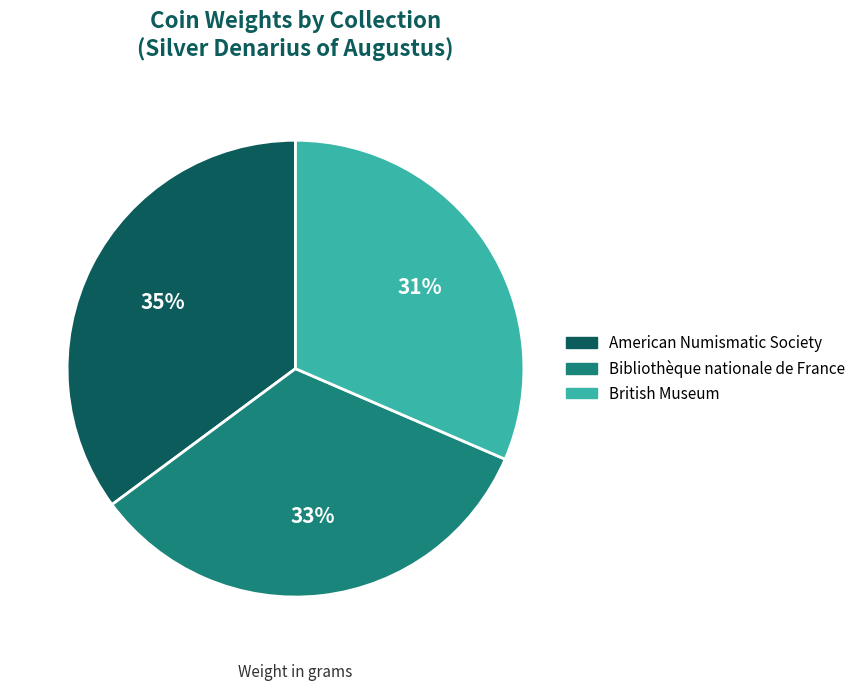

Combined, do Bibliothèque nationale de France and British Museum account for over 50%?

Yes